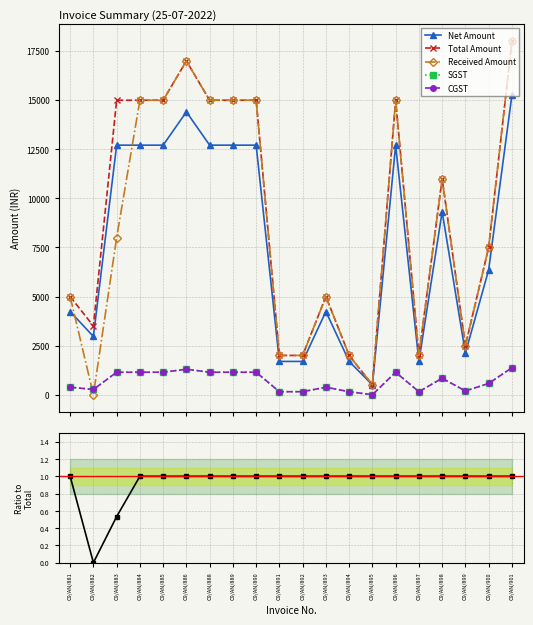

What is the difference between the maximum and minimum values in the Total Amount series?

17500.0